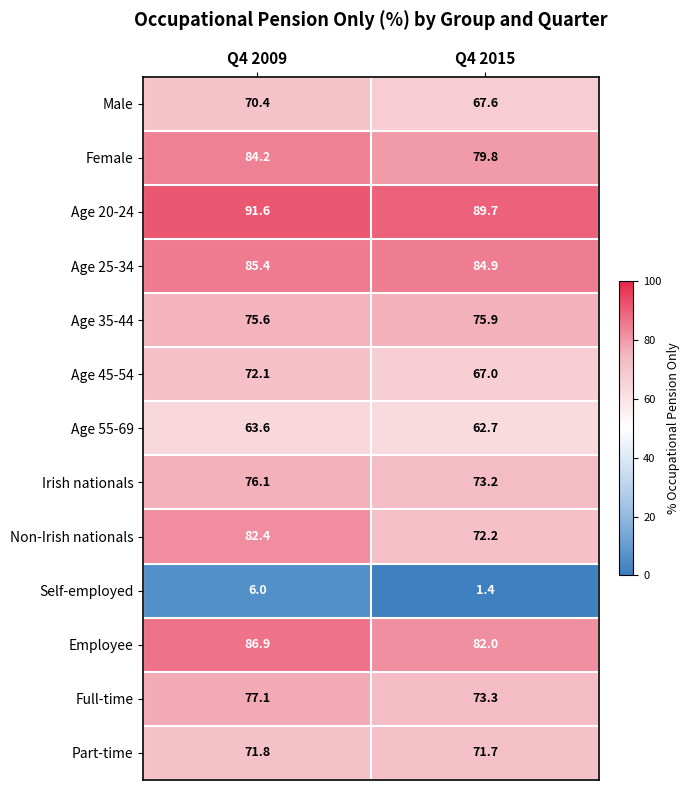

Reading left to right, what are all the values shown in this chart?

Male: 70.4	67.6
Female: 84.2	79.8
Age 20-24: 91.6	89.7
Age 25-34: 85.4	84.9
Age 35-44: 75.6	75.9
Age 45-54: 72.1	67.0
Age 55-69: 63.6	62.7
Irish nationals: 76.1	73.2
Non-Irish nationals: 82.4	72.2
Self-employed: 6.0	1.4
Employee: 86.9	82.0
Full-time: 77.1	73.3
Part-time: 71.8	71.7